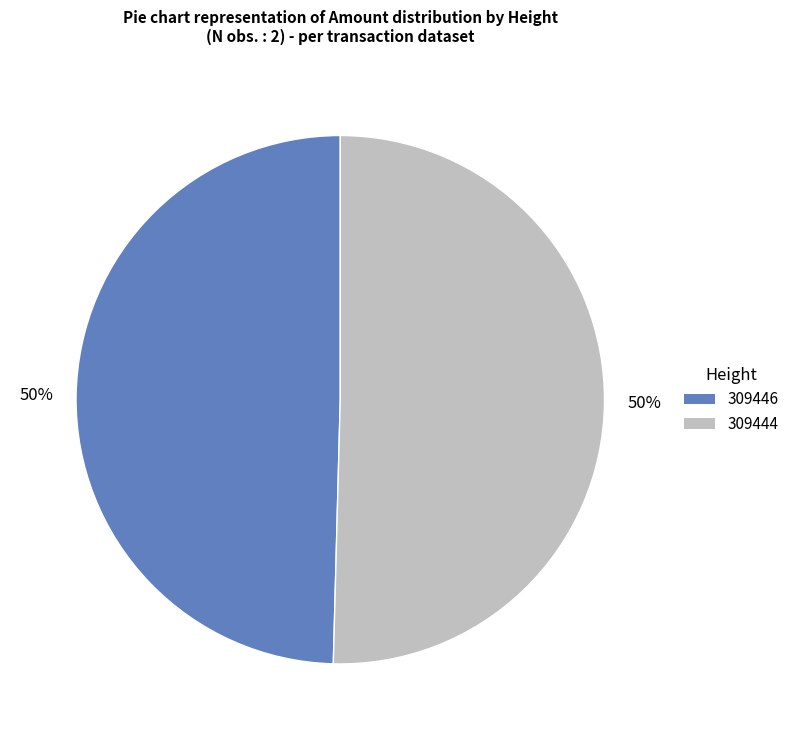

Which slice represents more than half of the pie?

309444